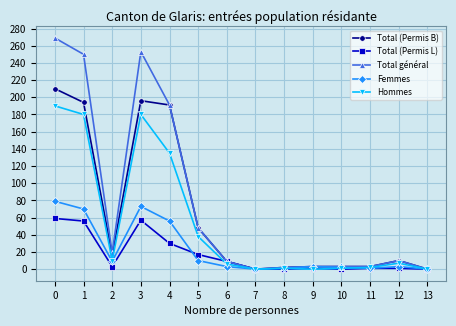

Does the chart have visible grid lines?

Yes